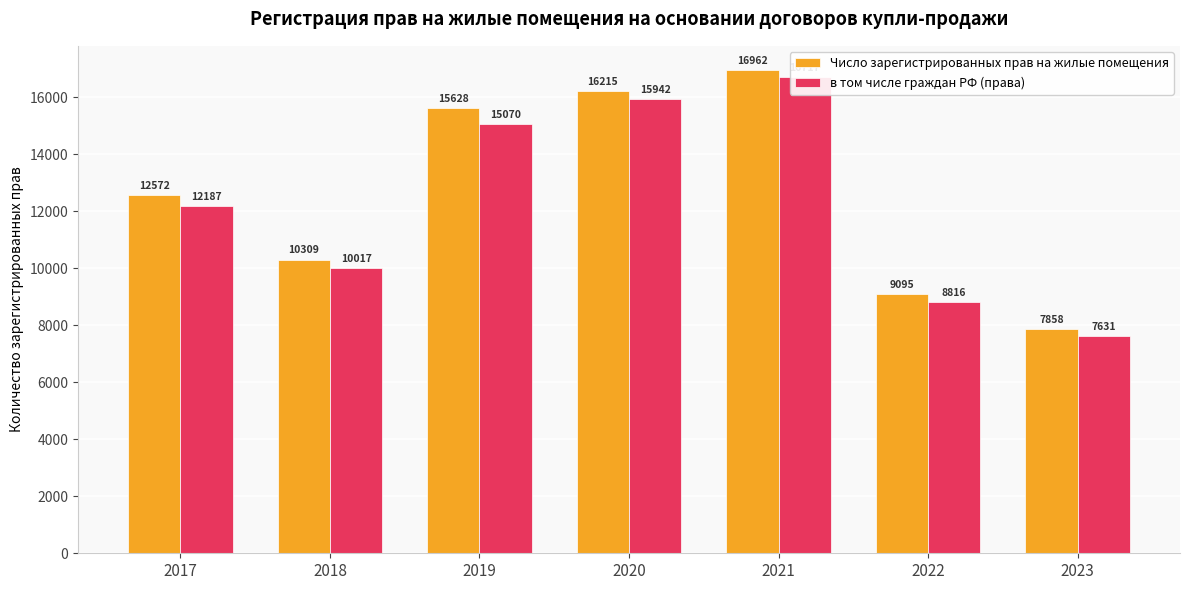

Between 2022 and 2023, which series saw the biggest shift?

Число зарегистрированных прав на жилые помещения